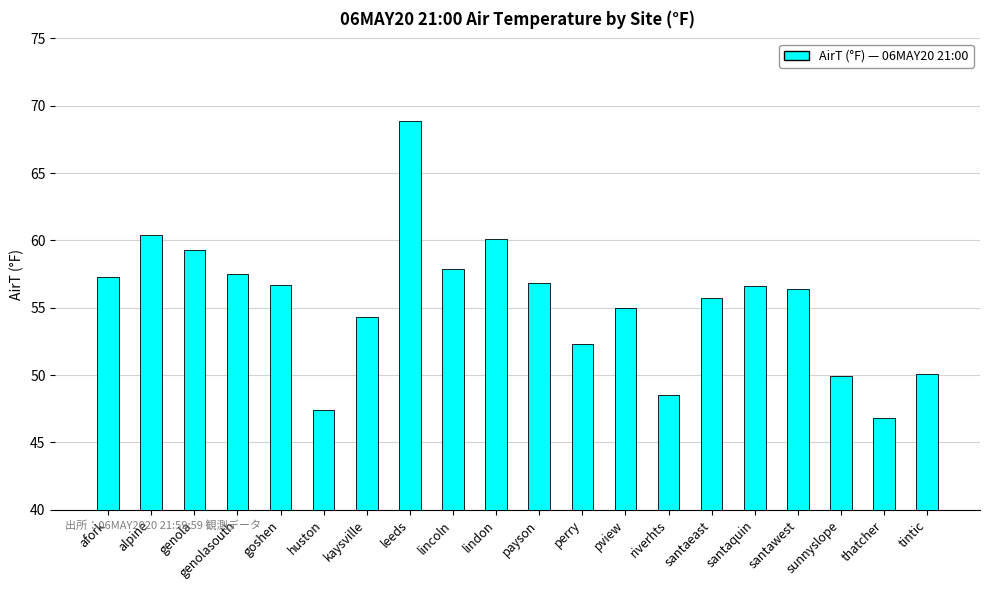

What is the label of the 12th bar from the right?

lincoln